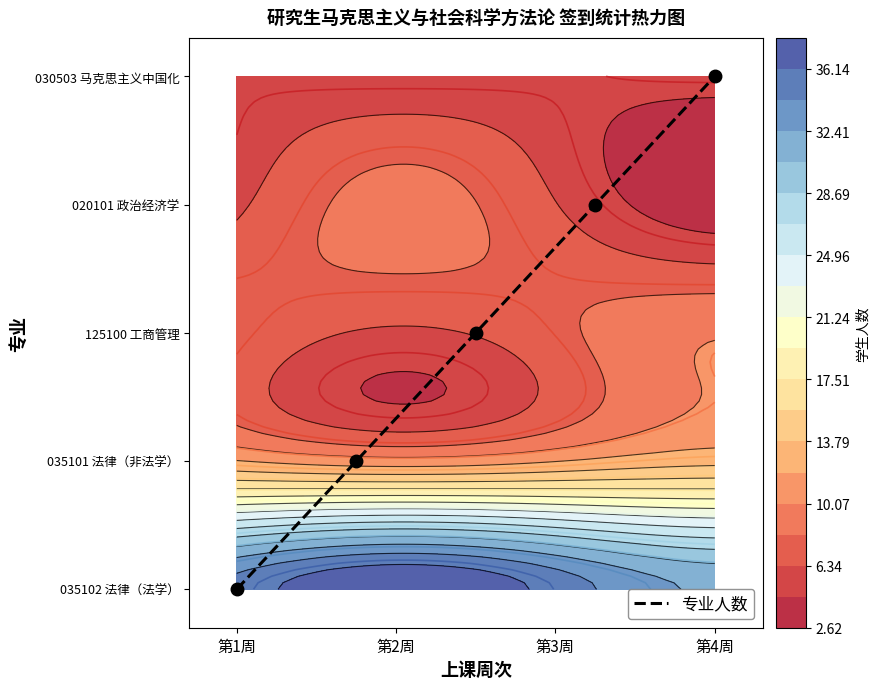

What value does the data have at 第4周?

4